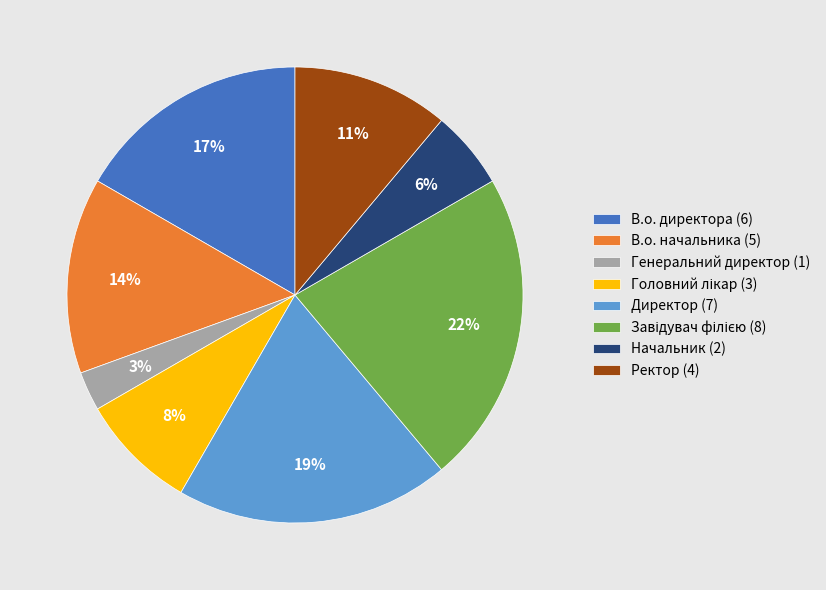

Combined, do Директор and В.о. начальника account for over 50%?

No